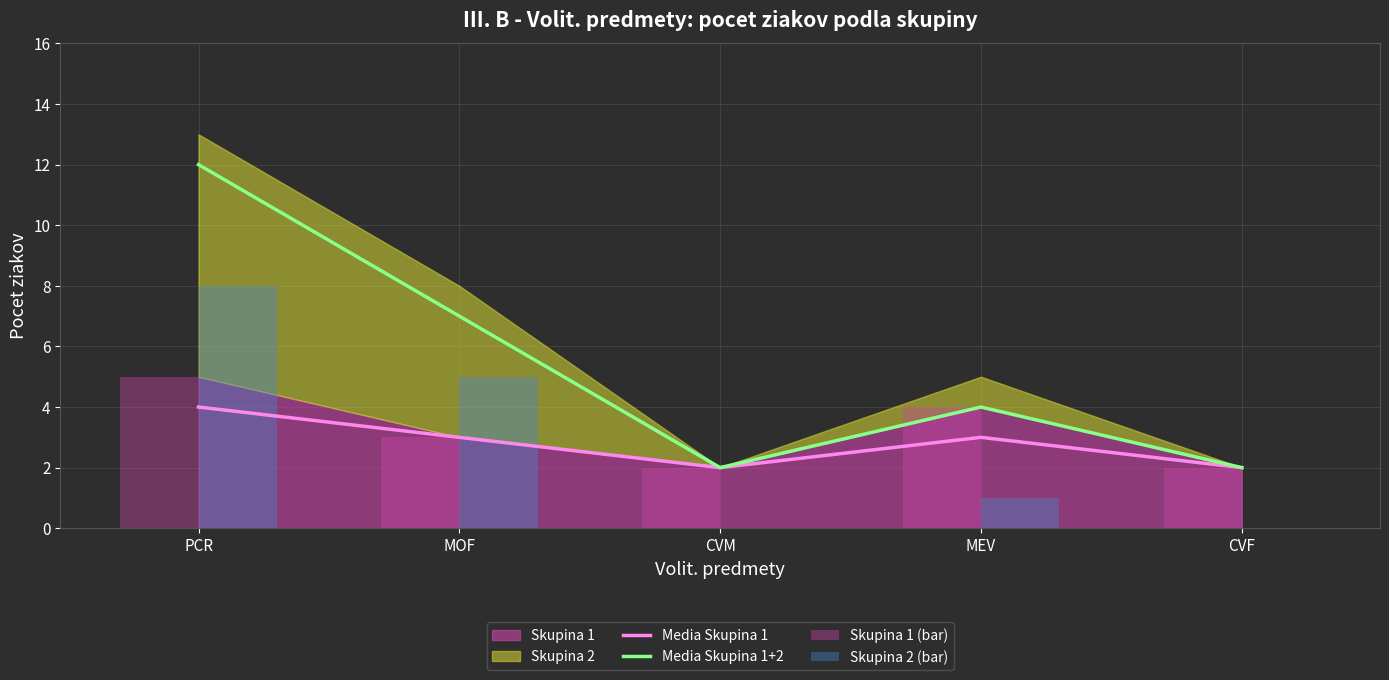

Reading left to right, transcribe all the data shown in this chart.

Media Skupina 1: 4	3	2	3	2
Media Skupina 1+2: 12	7	2	4	2
Skupina 1 (bar): 5	3	2	4	2
Skupina 2 (bar): 8	5	0	1	0